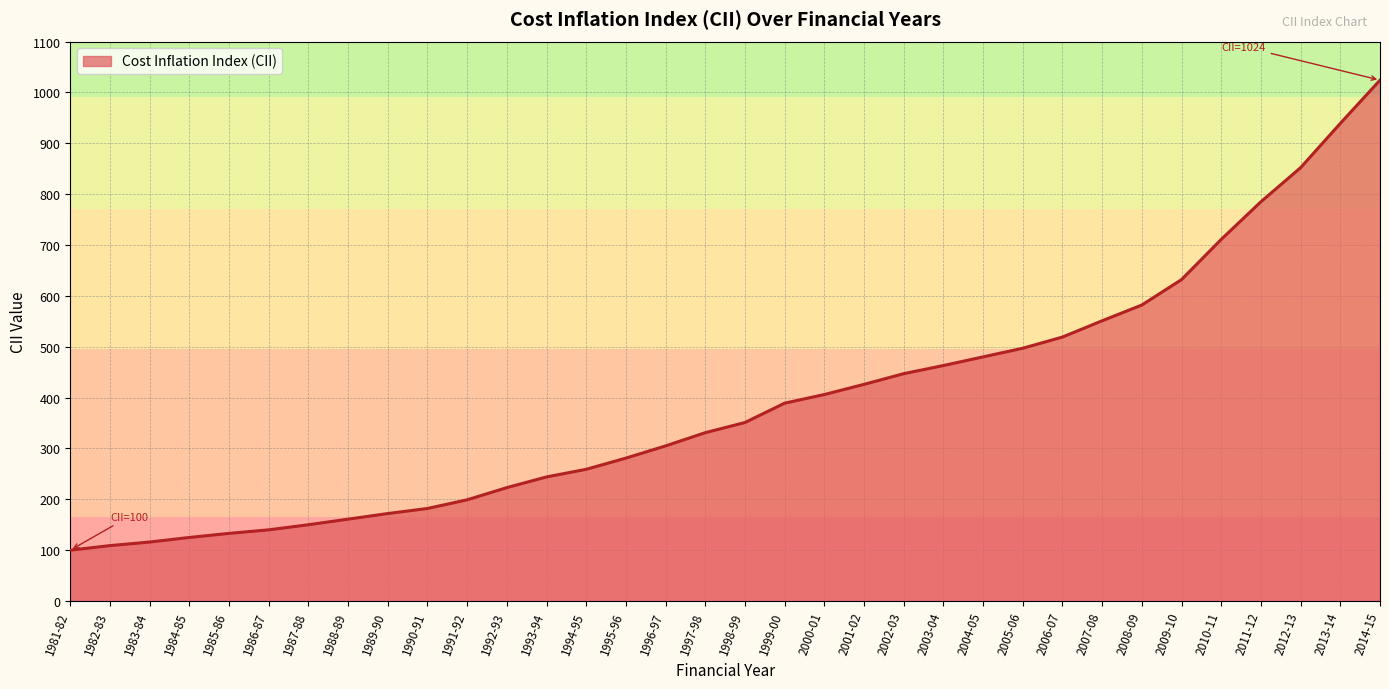

What is the smallest value displayed?

100